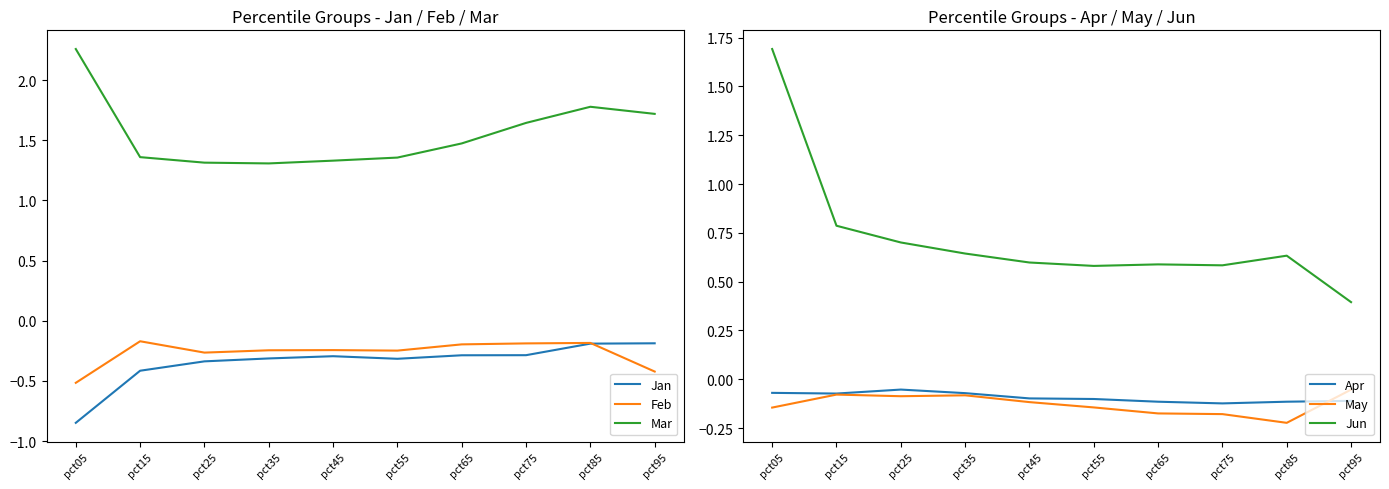

Reading left to right, transcribe all the data shown in this chart.

Jan: pct05=-0.8	pct15=-0.4	pct25=-0.3	pct35=-0.3	pct45=-0.3	pct55=-0.3	pct65=-0.3	pct75=-0.3	pct85=-0.2	pct95=-0.2
Feb: pct05=-0.5	pct15=-0.2	pct25=-0.3	pct35=-0.2	pct45=-0.2	pct55=-0.2	pct65=-0.2	pct75=-0.2	pct85=-0.2	pct95=-0.4
Mar: pct05=2.3	pct15=1.4	pct25=1.3	pct35=1.3	pct45=1.3	pct55=1.4	pct65=1.5	pct75=1.6	pct85=1.8	pct95=1.7
Apr: pct05=-0.1	pct15=-0.1	pct25=-0.1	pct35=-0.1	pct45=-0.1	pct55=-0.1	pct65=-0.1	pct75=-0.1	pct85=-0.1	pct95=-0.1
May: pct05=-0.1	pct15=-0.1	pct25=-0.1	pct35=-0.1	pct45=-0.1	pct55=-0.1	pct65=-0.2	pct75=-0.2	pct85=-0.2	pct95=-0.1
Jun: pct05=1.7	pct15=0.8	pct25=0.7	pct35=0.6	pct45=0.6	pct55=0.6	pct65=0.6	pct75=0.6	pct85=0.6	pct95=0.4